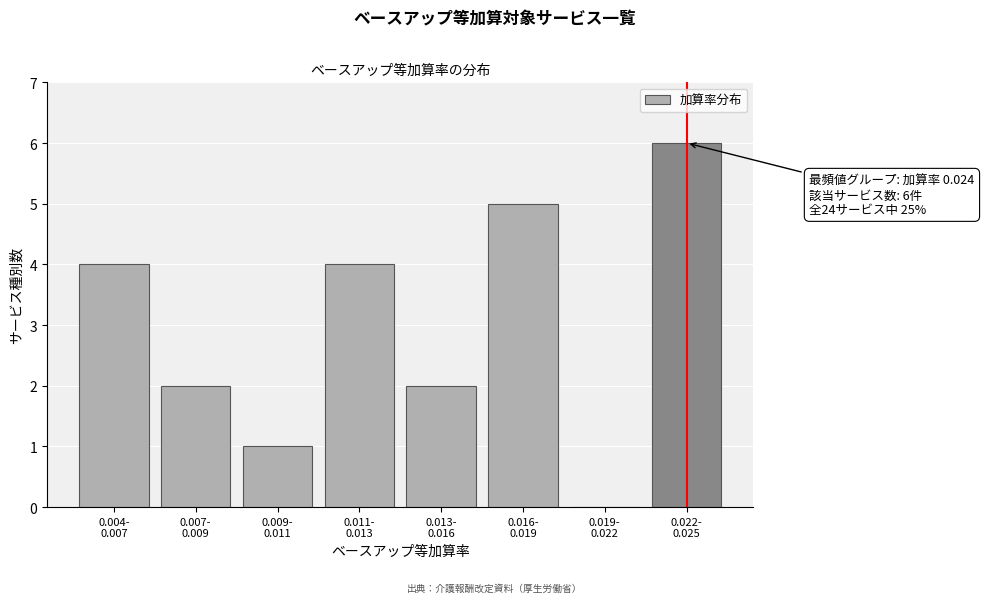

What is the maximum value shown in the chart?

6